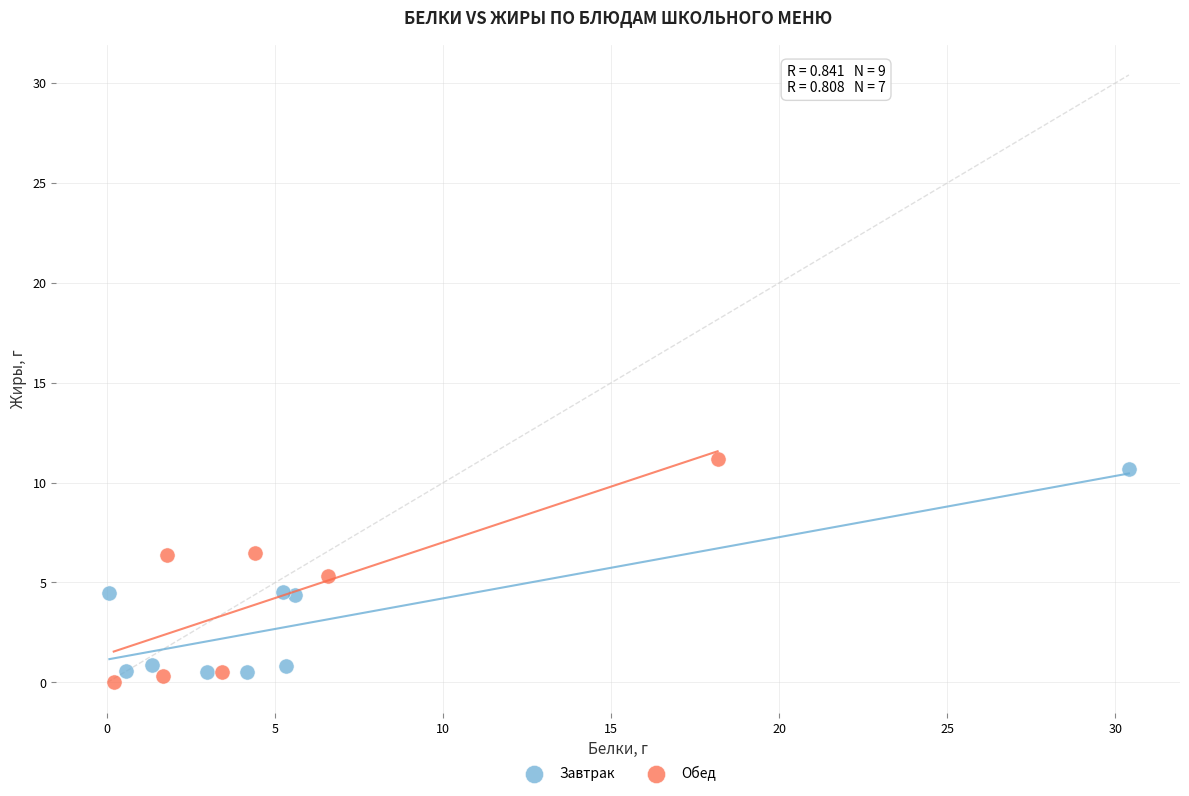

What are all the series names shown in the legend?

Завтрак, Обед